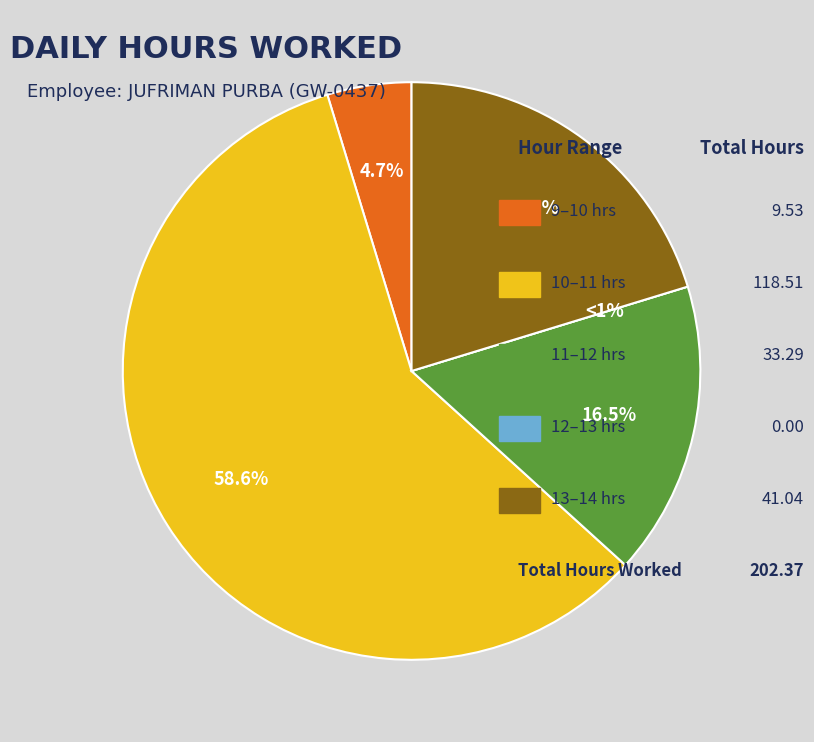

True or false: Day 13 accounts for 1% of the total.

False